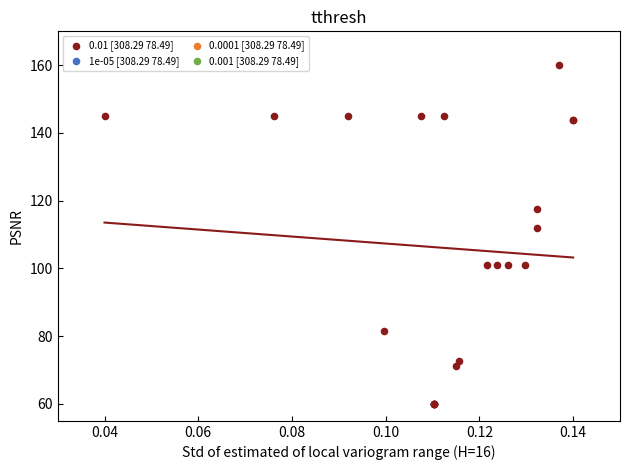

What Y value in the scatter plot is closest to 110?

112.0